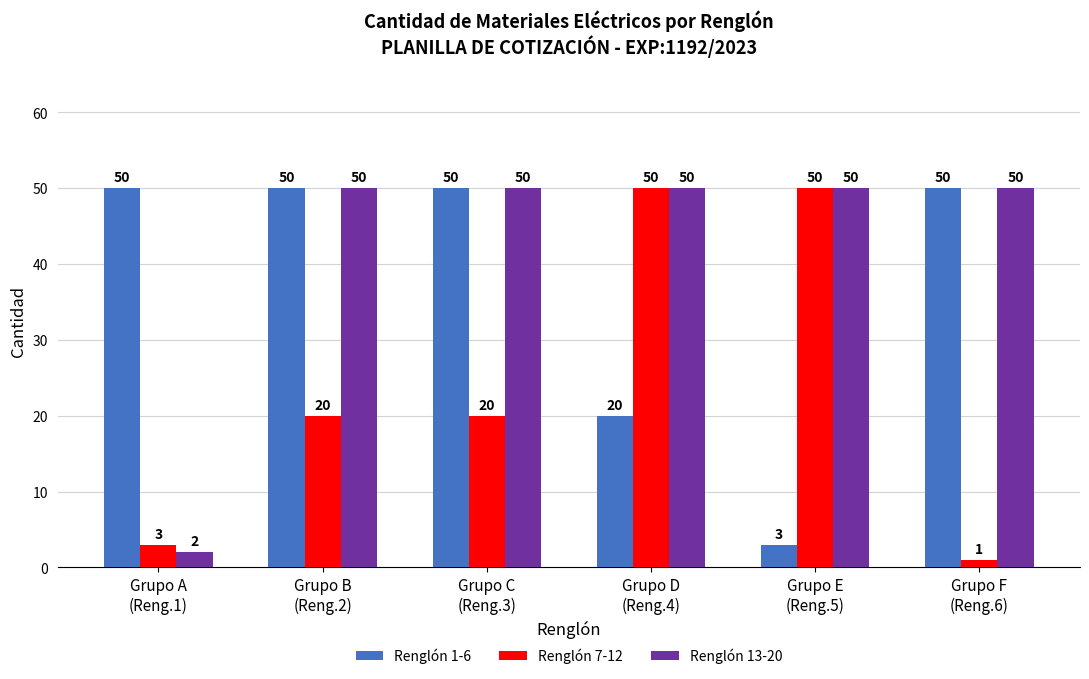

Rank the series by their average value, from highest to lowest.

Renglón 13-20, Renglón 1-6, Renglón 7-12